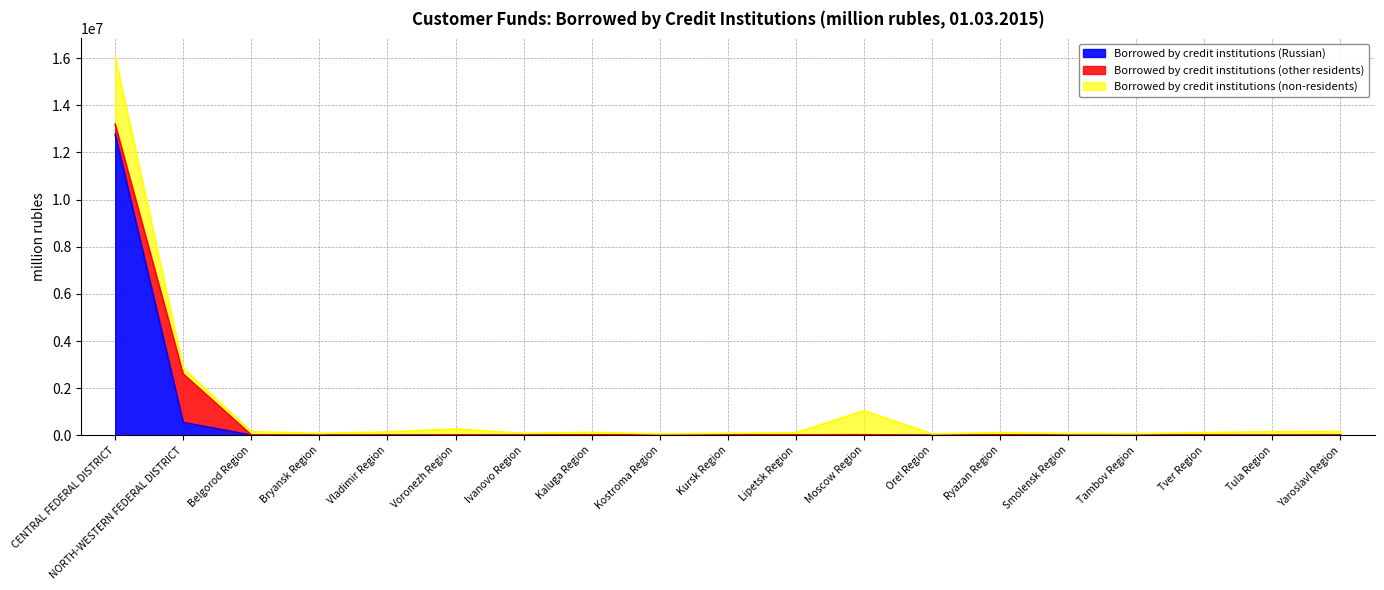

At which category does Borrowed by credit institutions (non-residents) reach its first local peak?

Voronezh Region